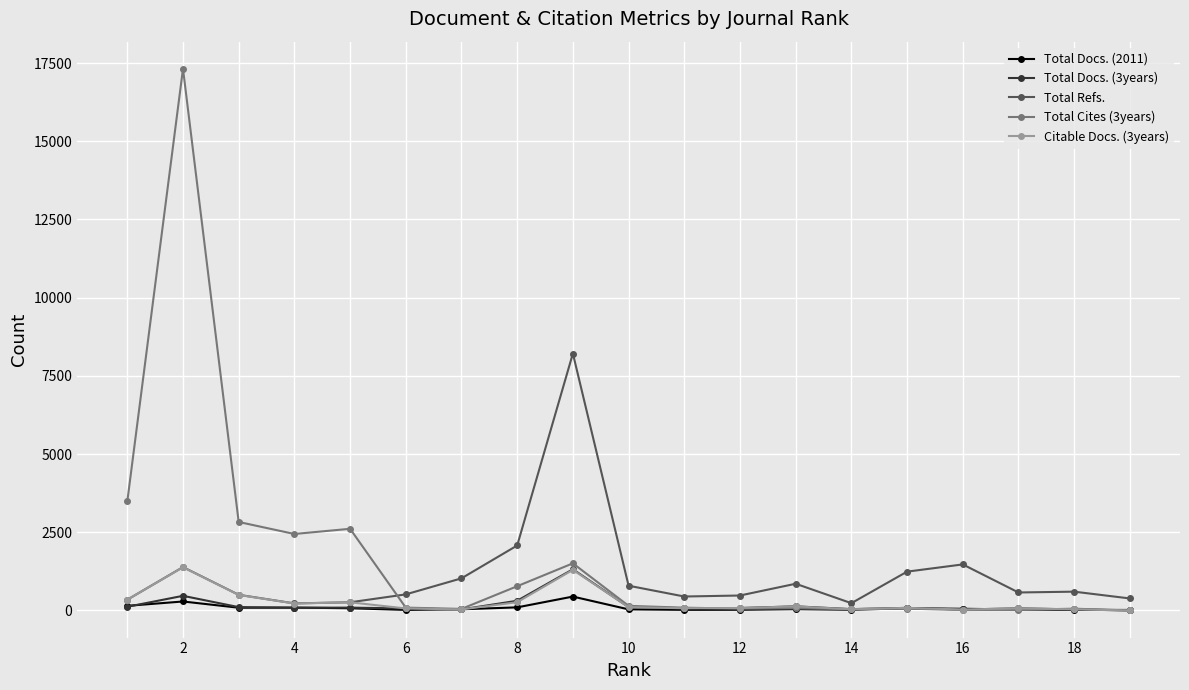

Which series has the largest range (max minus min)?

Total Cites (3years)